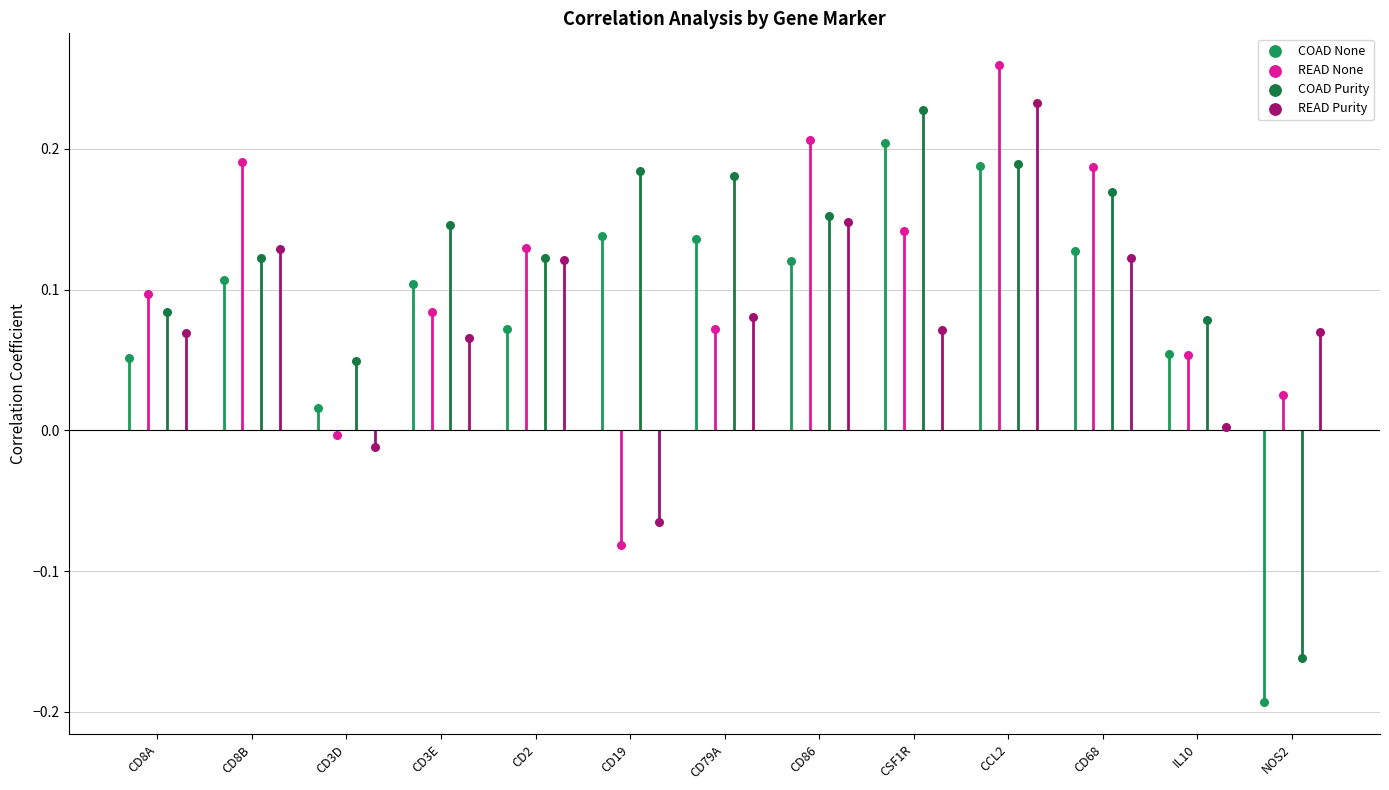

What are all the series names shown in the legend?

COAD None, READ None, COAD Purity, READ Purity